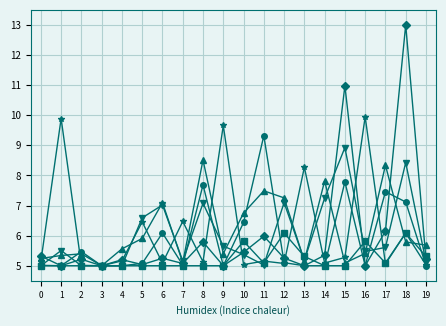

At which category is the sum across all series the highest?

18